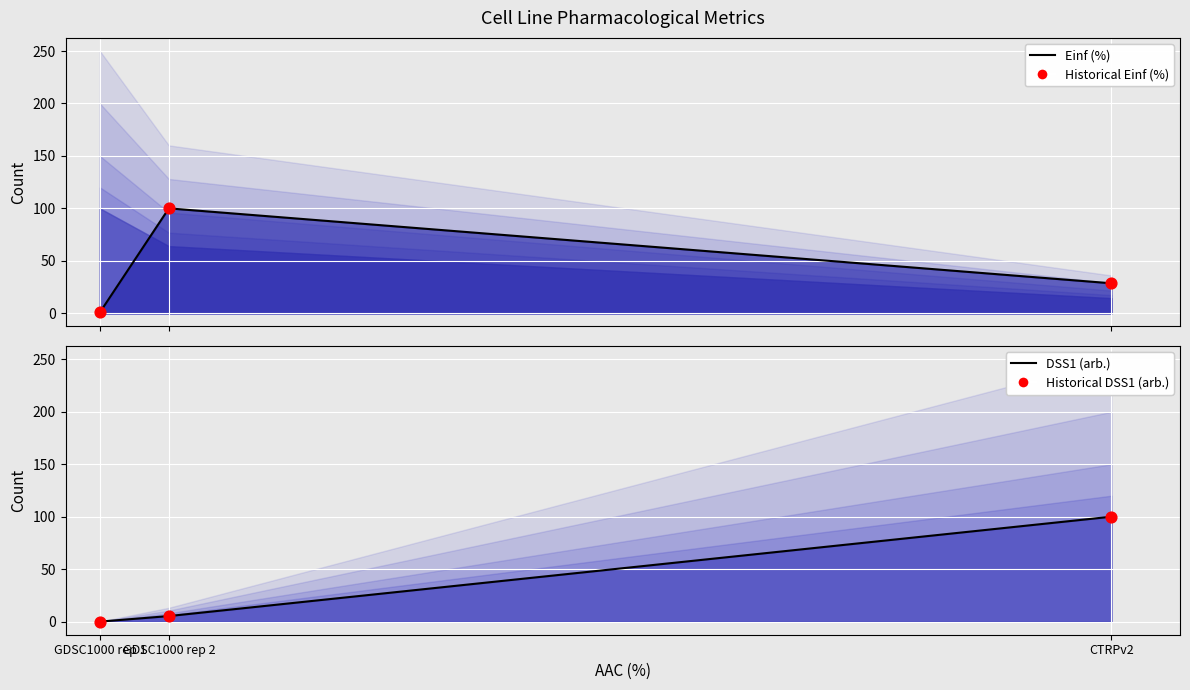

At how many categories does at least one series exceed 61?

2